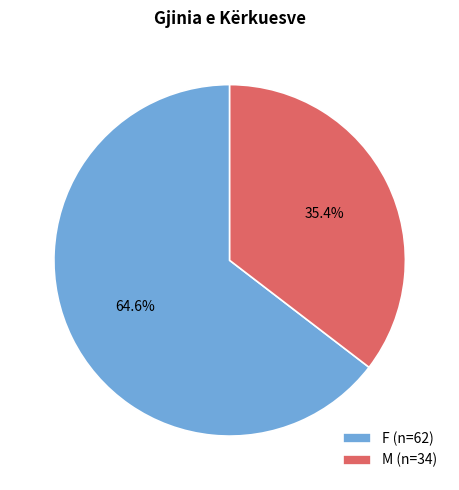

Which category has the smallest portion of the pie?

M